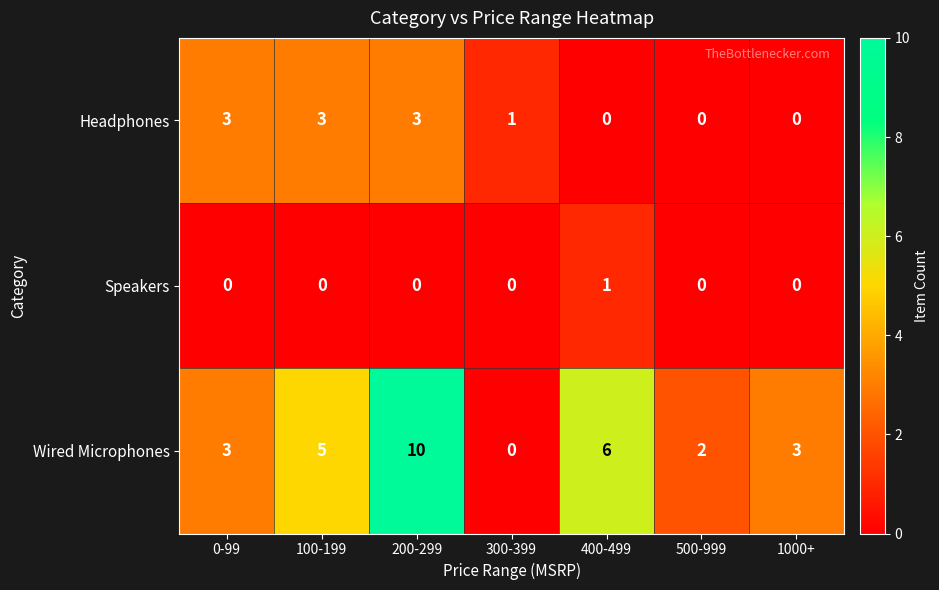

What is the difference between the Wired Microphones values at 300-399 and 400-499?

6